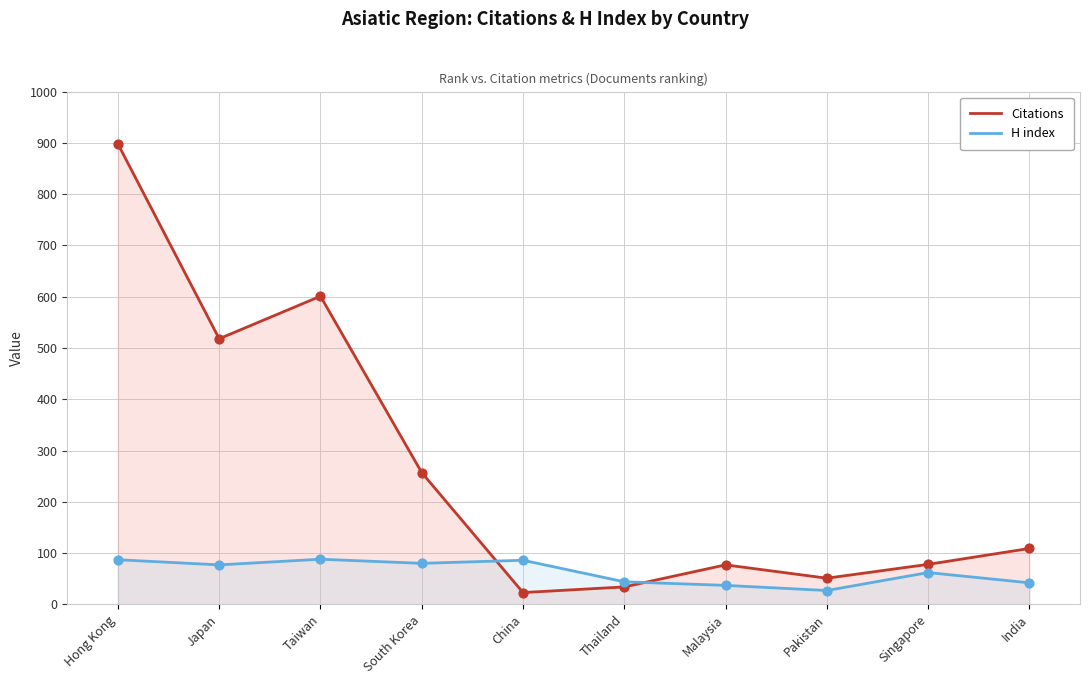

At which category is the sum across all series the highest?

Hong Kong